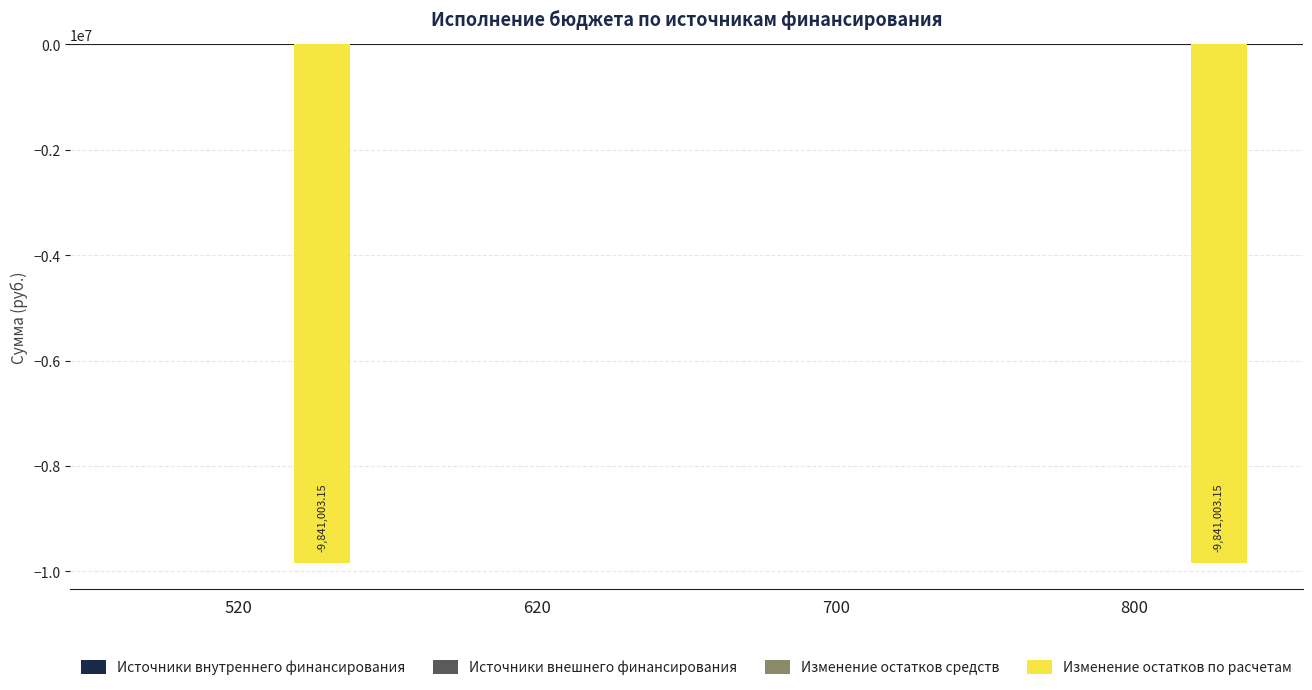

What is the sum of all values?

-19682006.3